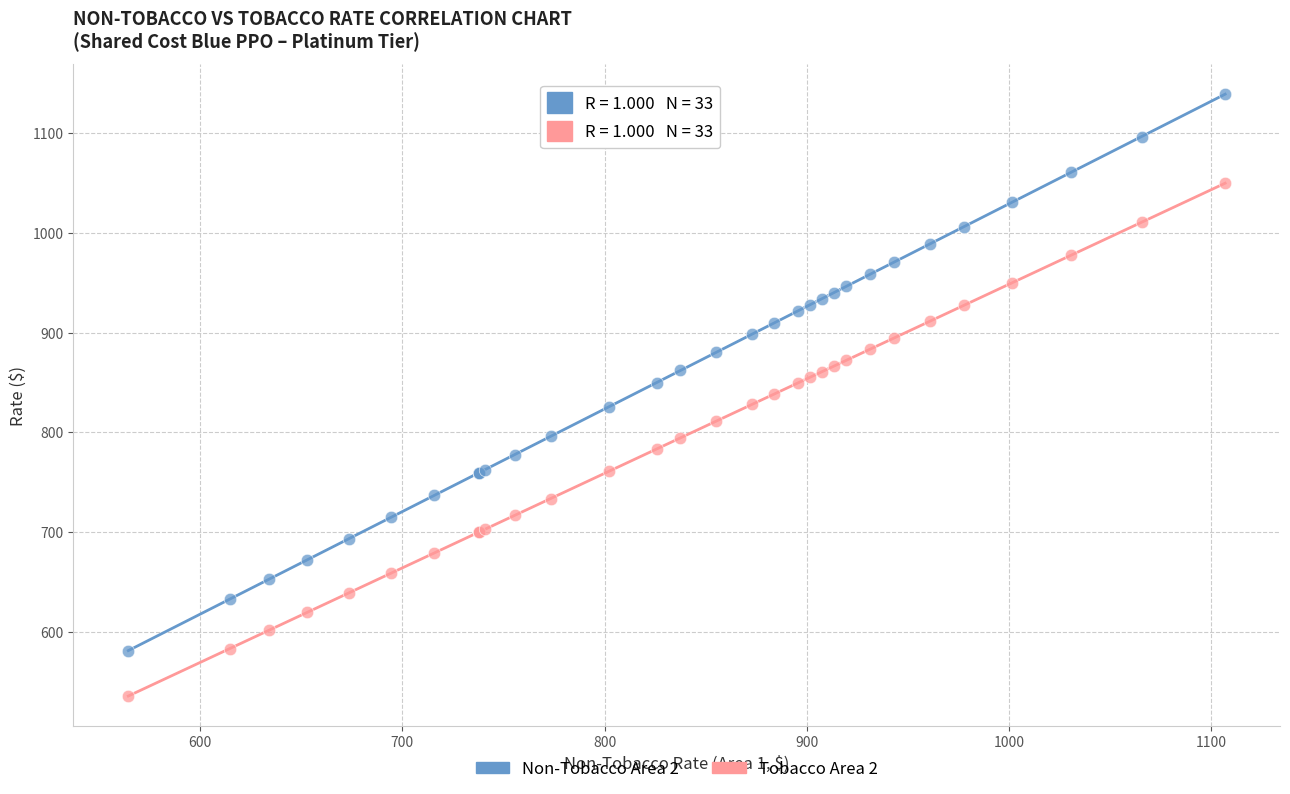

Which series has the largest Y range (max minus min)?

Non-Tobacco Area 2